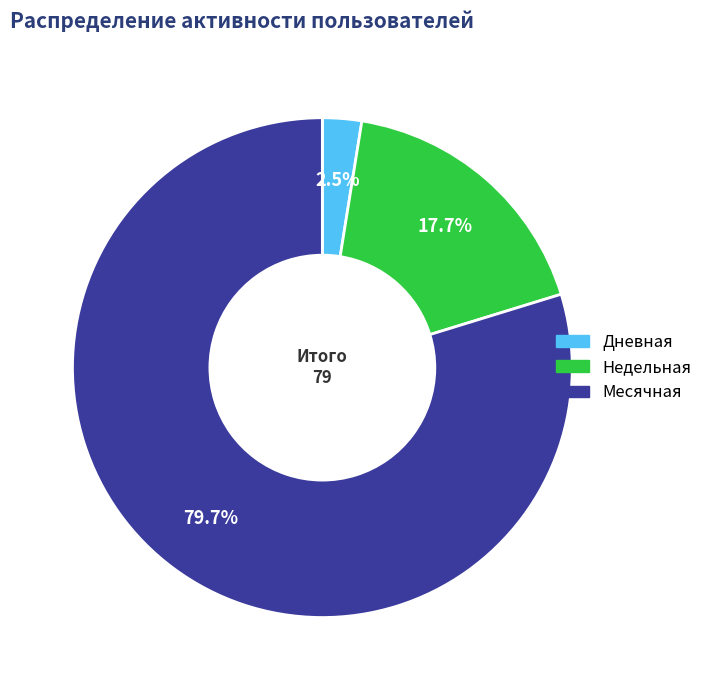

Which has a higher value, Недельная or Дневная?

Недельная